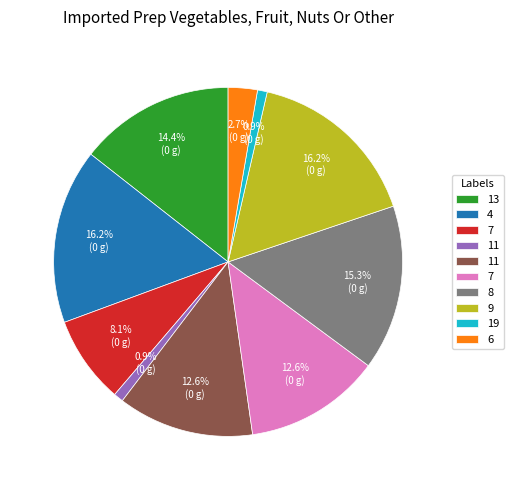

Is there a majority slice in this chart?

No